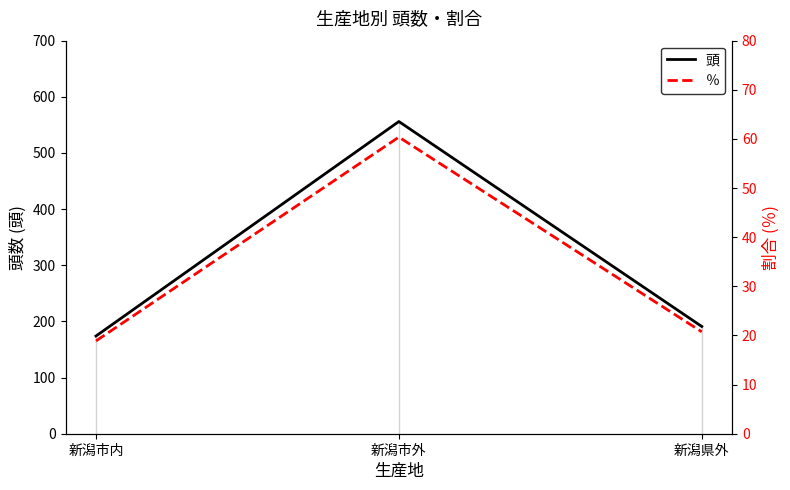

Between 新潟市内 and 新潟県外, which series saw the biggest shift?

頭